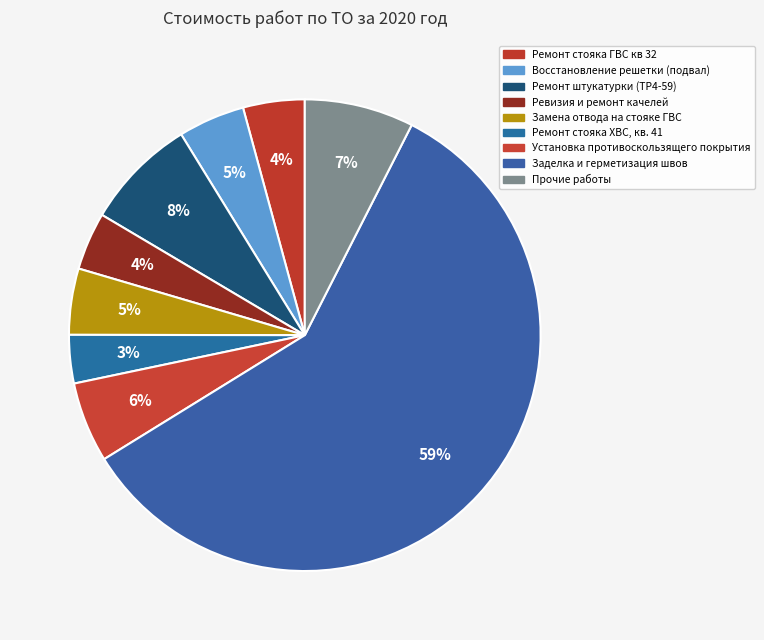

How many slices are in this pie chart?

9